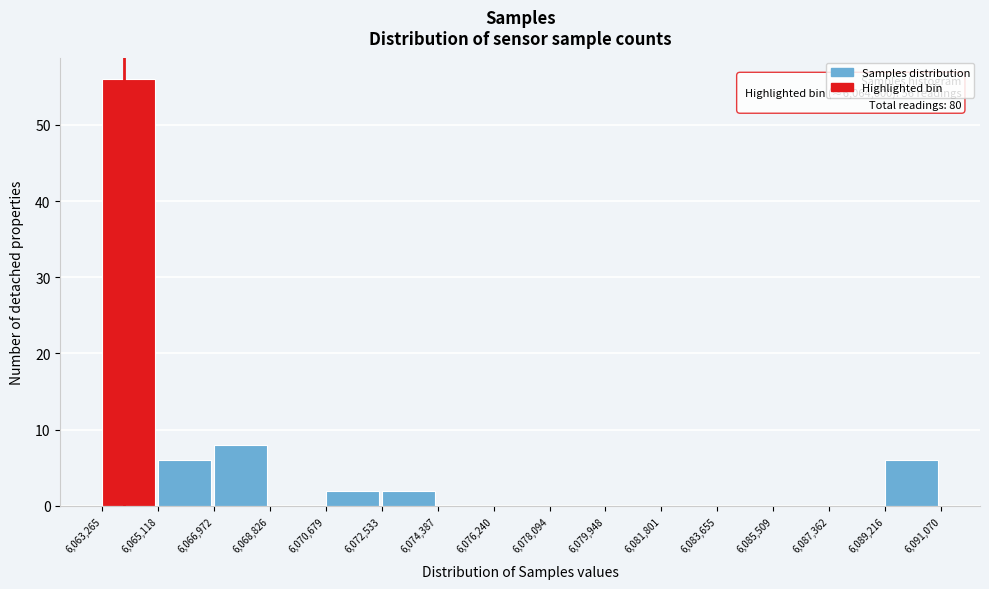

Which range on the x-axis has the tallest bar?

6,063,265 to 6,065,118